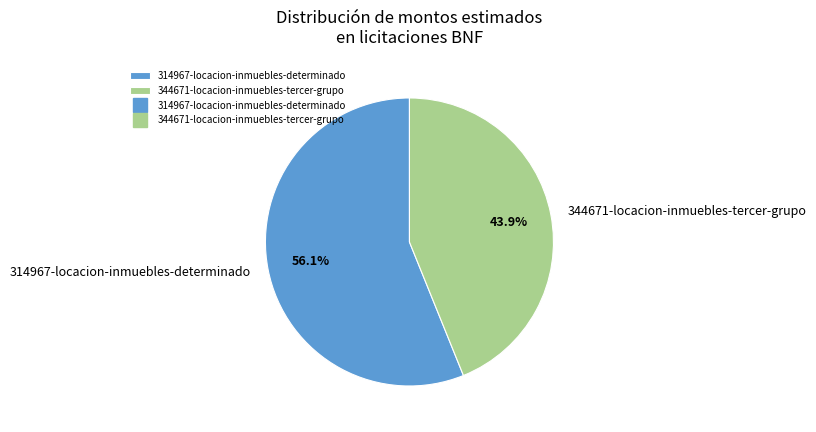

Which category has the smallest portion of the pie?

344671-locacion-inmuebles-tercer-grupo